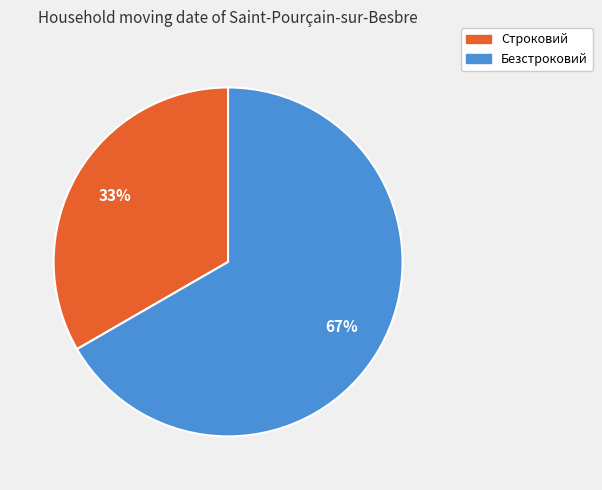

Count the number of slices in the pie.

2